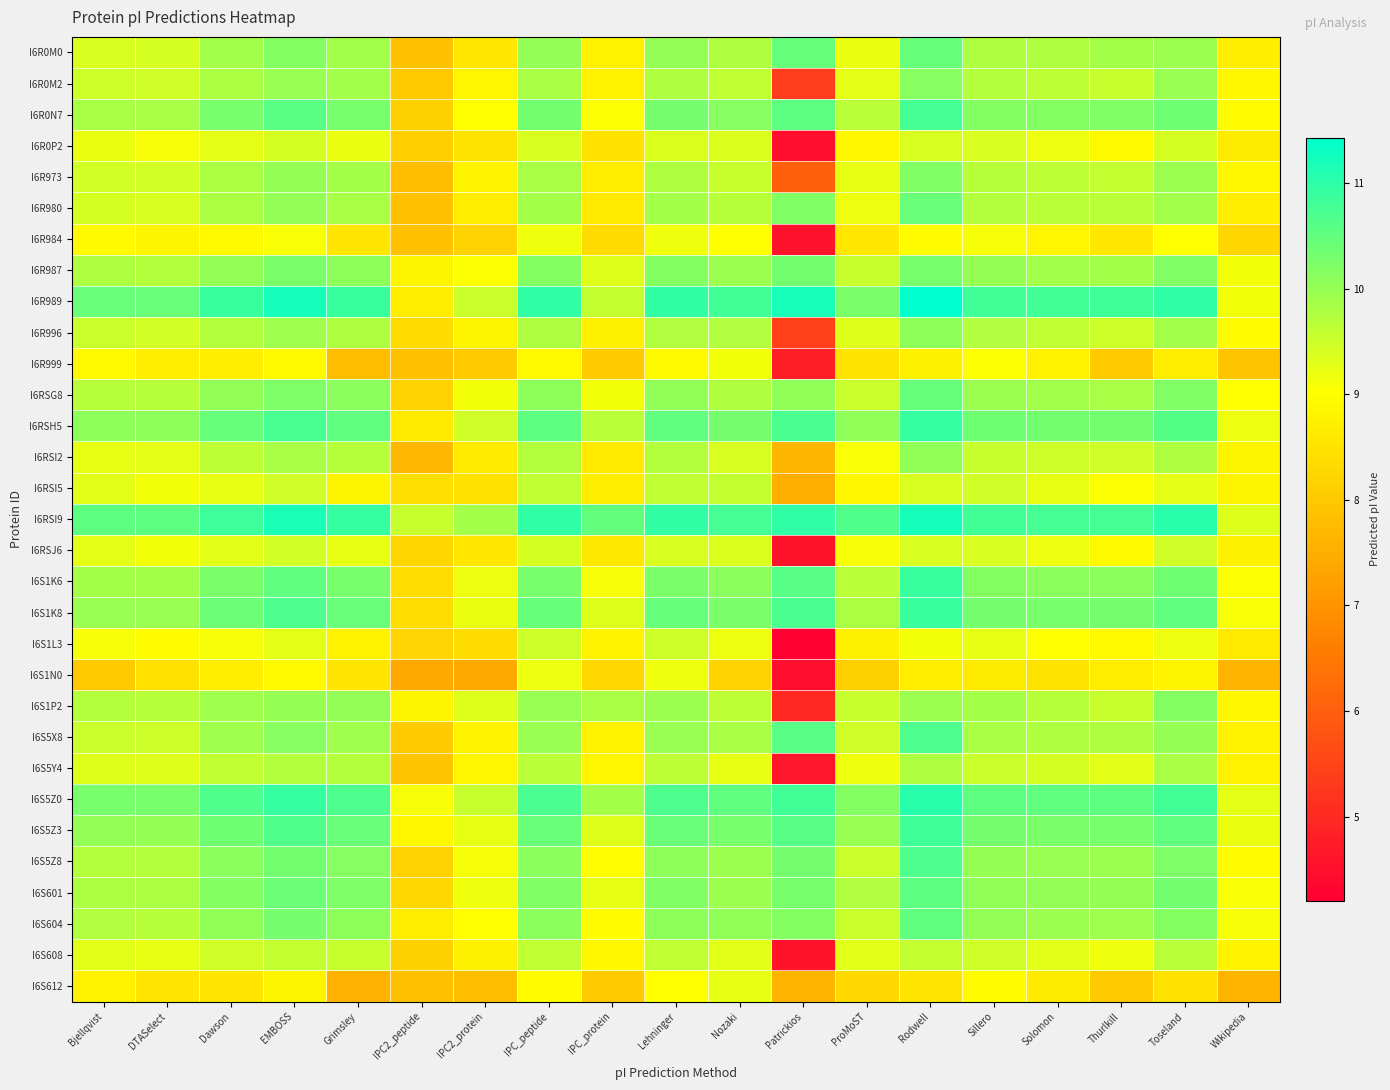

What is the total value across all series at Lehninger?

307.5